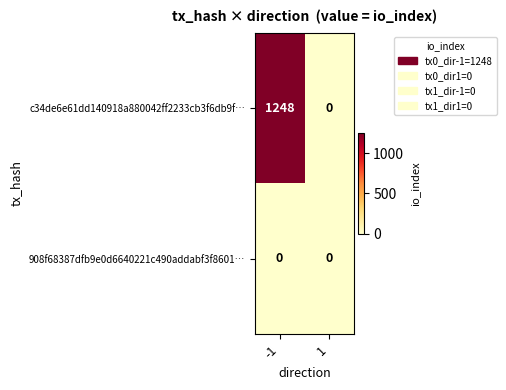

The 908f68387dfb9e0d6640221c490addabf3f8601… series shows 0 at 1. True or false?

True